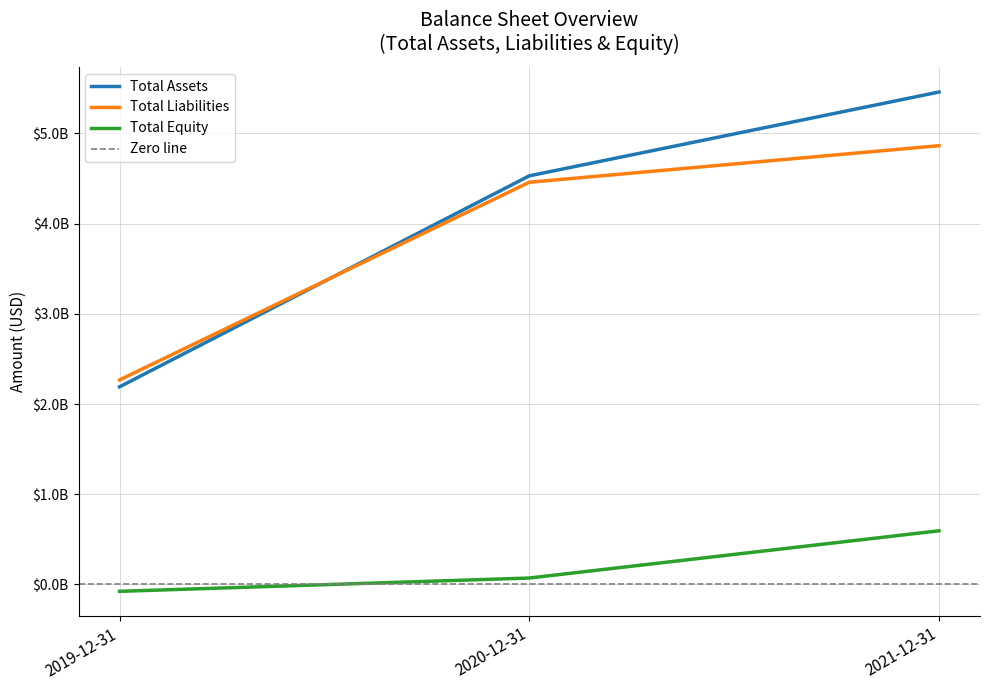

What is the minimum value shown in the chart?

-76489000